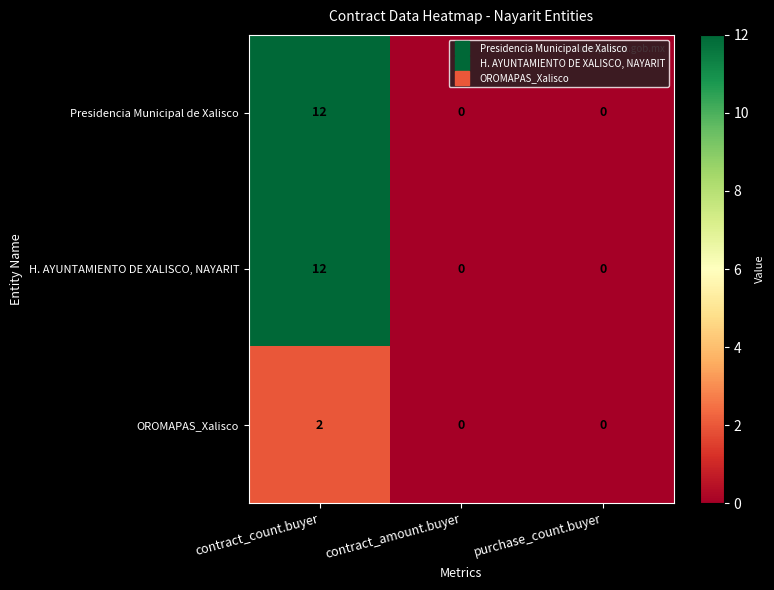

What is the difference between the maximum and minimum values in the H. AYUNTAMIENTO DE XALISCO, NAYARIT series?

12